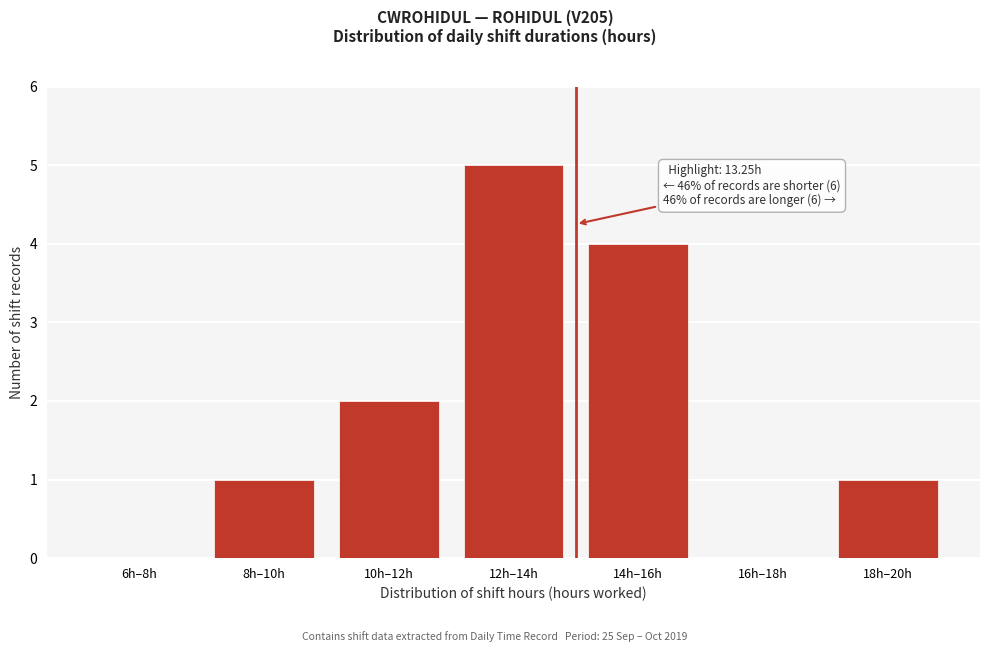

Reading left to right, list all the values displayed in this chart.

6h–8h=0	8h–10h=1	10h–12h=2	12h–14h=5	14h–16h=4	16h–18h=0	18h–20h=1